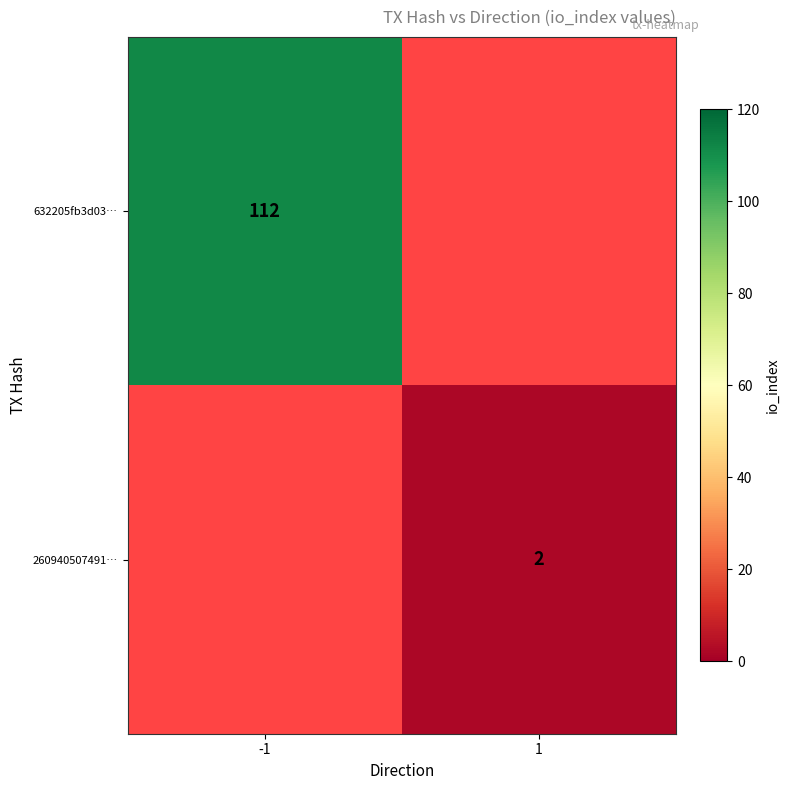

True or false: 632205fb3d03… has a value of 27.2 at -1.

False